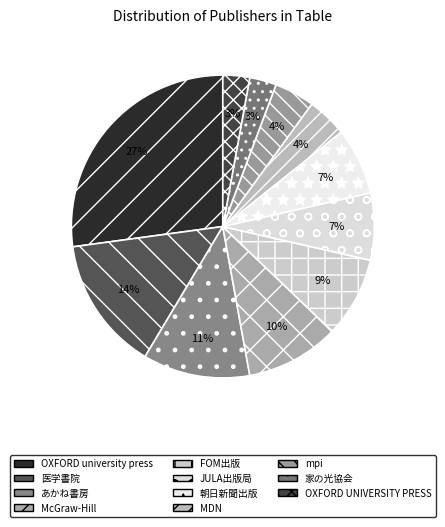

Is it true that MDN is 11% of the pie?

False